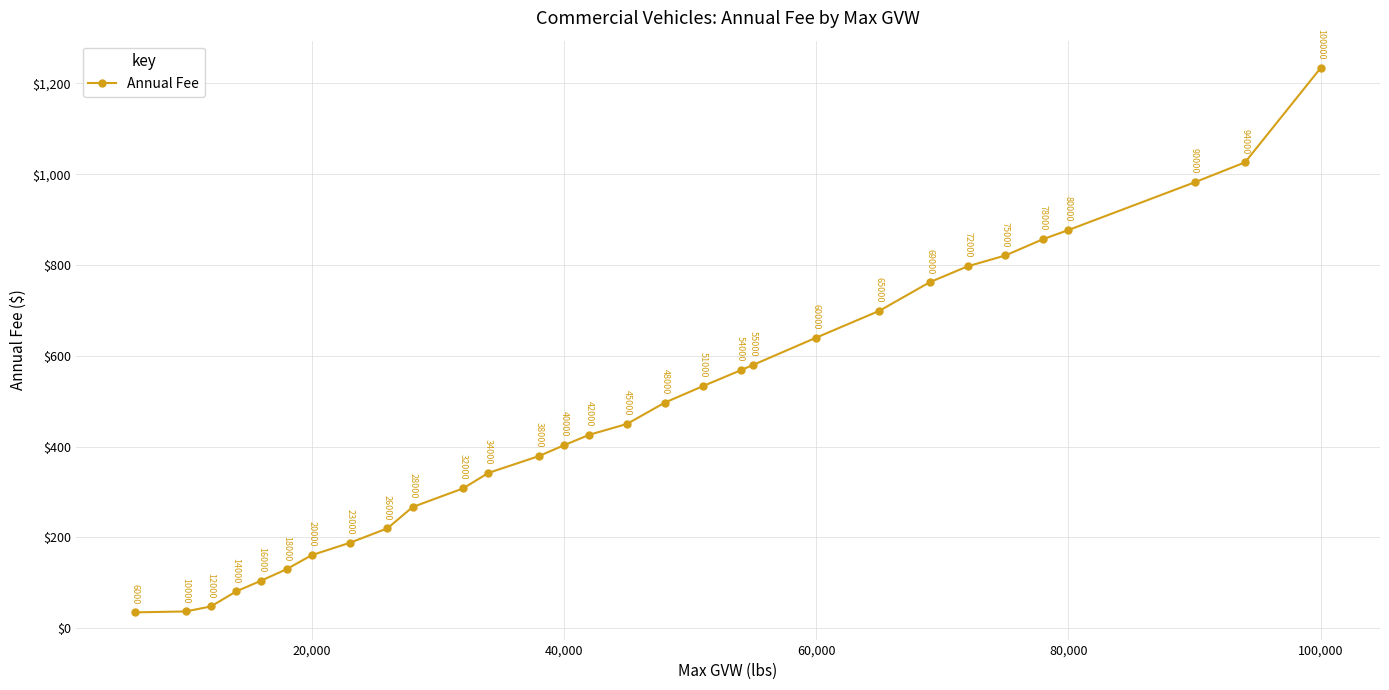

True or false: there are more than 0 points higher than both neighbors.

False